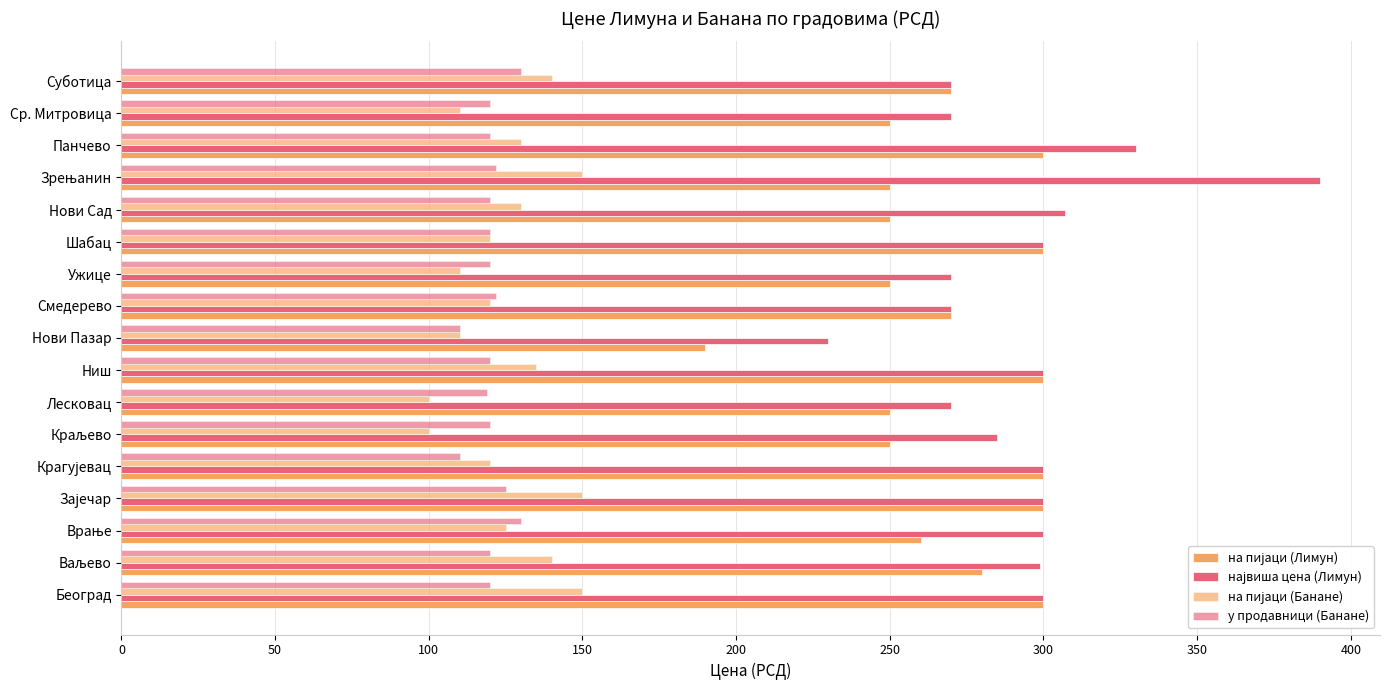

How many data points does each series have?

17